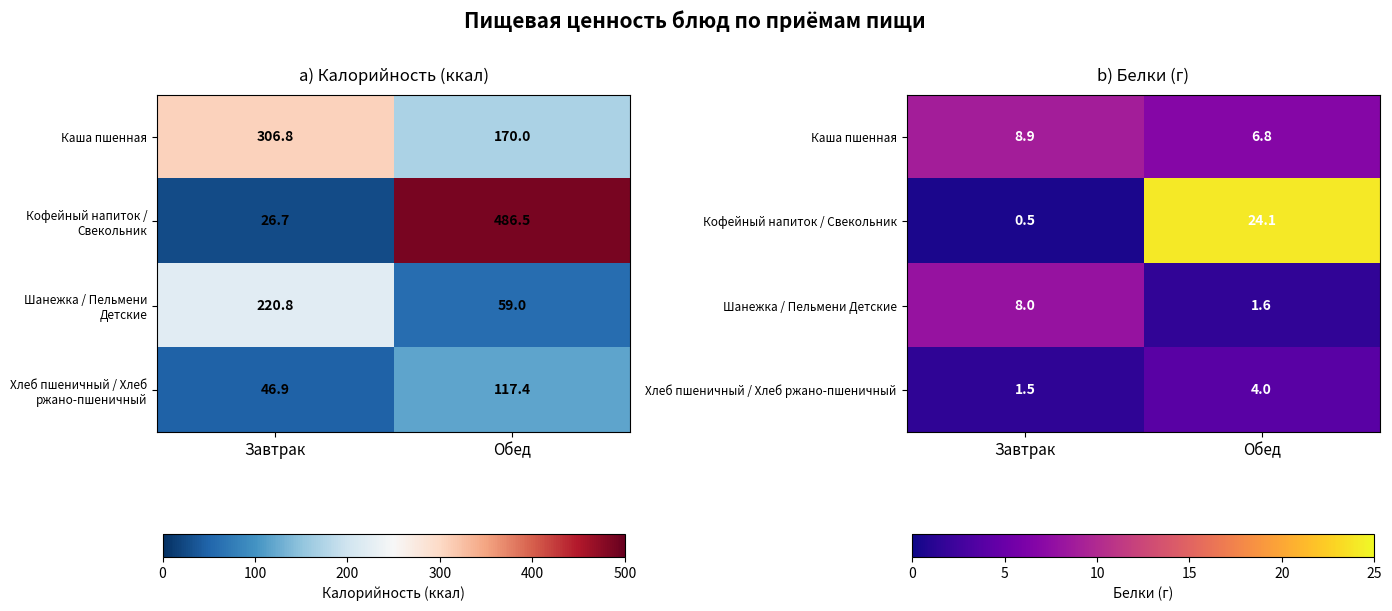

Which label corresponds to the largest value in the chart?

Обед